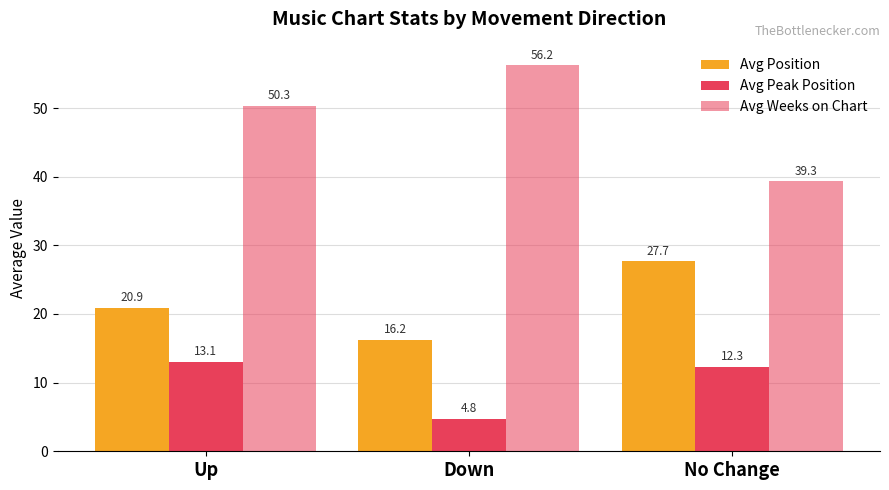

What position from the left is Down?

2